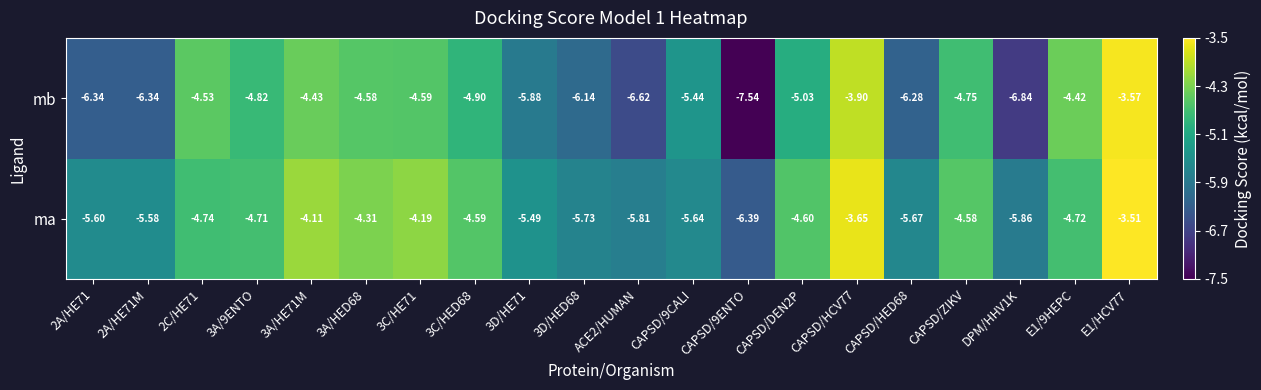

Which series has the largest total across all categories?

ma